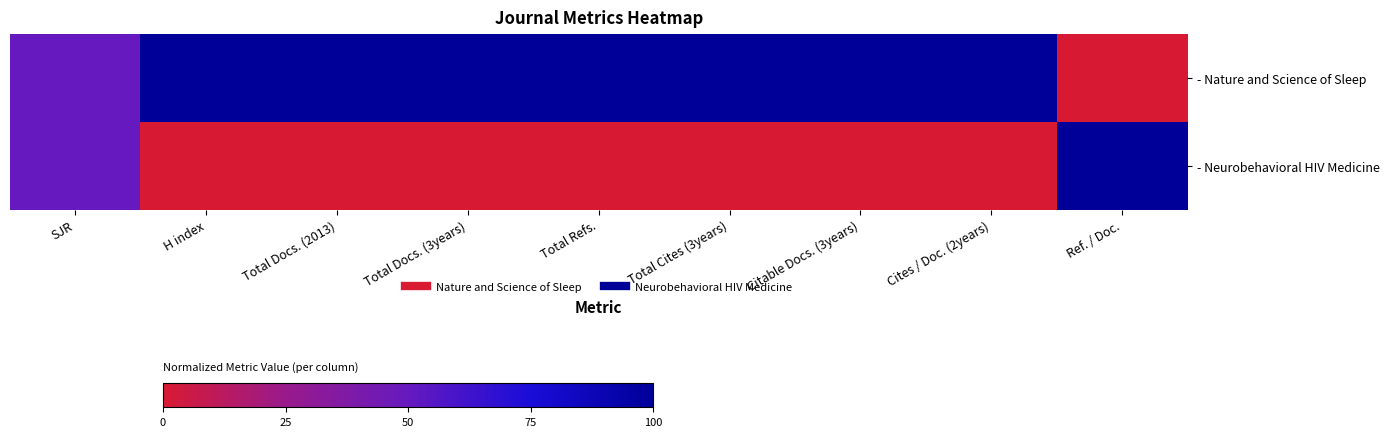

Reading left to right, extract all data points from this chart.

- Nature and Science of Sleep: SJR=50	H index=100	Total Docs. (2013)=100	Total Docs. (3years)=100	Total Refs.=100	Total Cites (3years)=100	Citable Docs. (3years)=100	Cites / Doc. (2years)=100	Ref. / Doc.=0
- Neurobehavioral HIV Medicine: SJR=50	H index=0	Total Docs. (2013)=0	Total Docs. (3years)=0	Total Refs.=0	Total Cites (3years)=0	Citable Docs. (3years)=0	Cites / Doc. (2years)=0	Ref. / Doc.=100